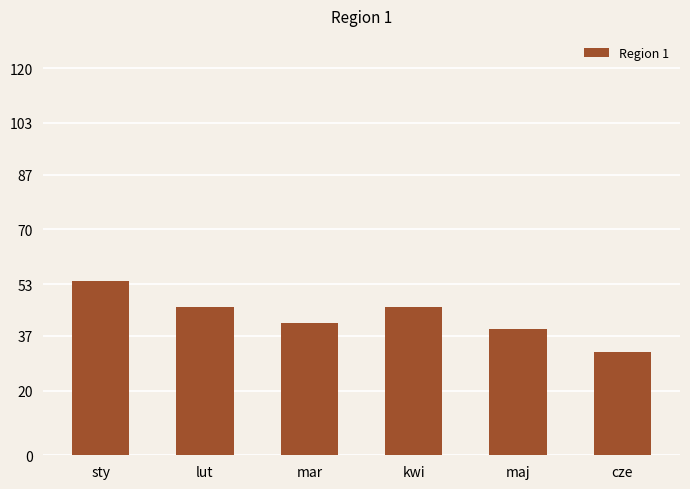

Read the value at lut.

46